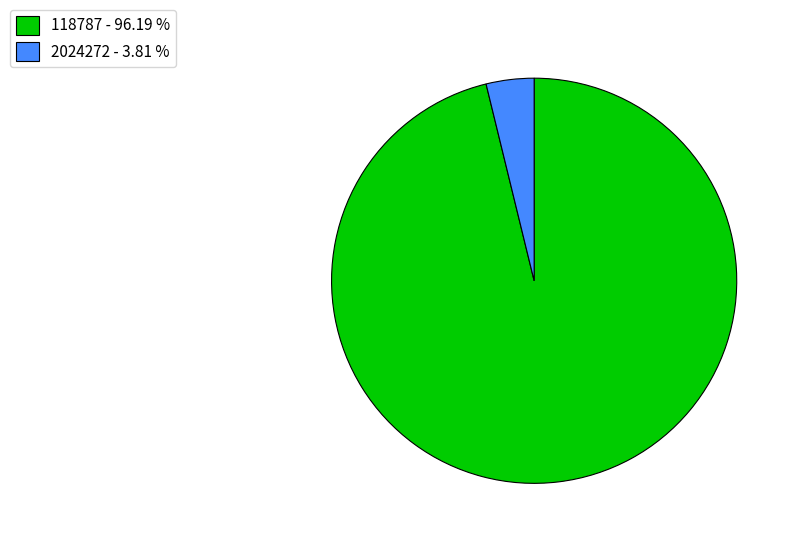

Is 118787 the majority of the pie?

Yes